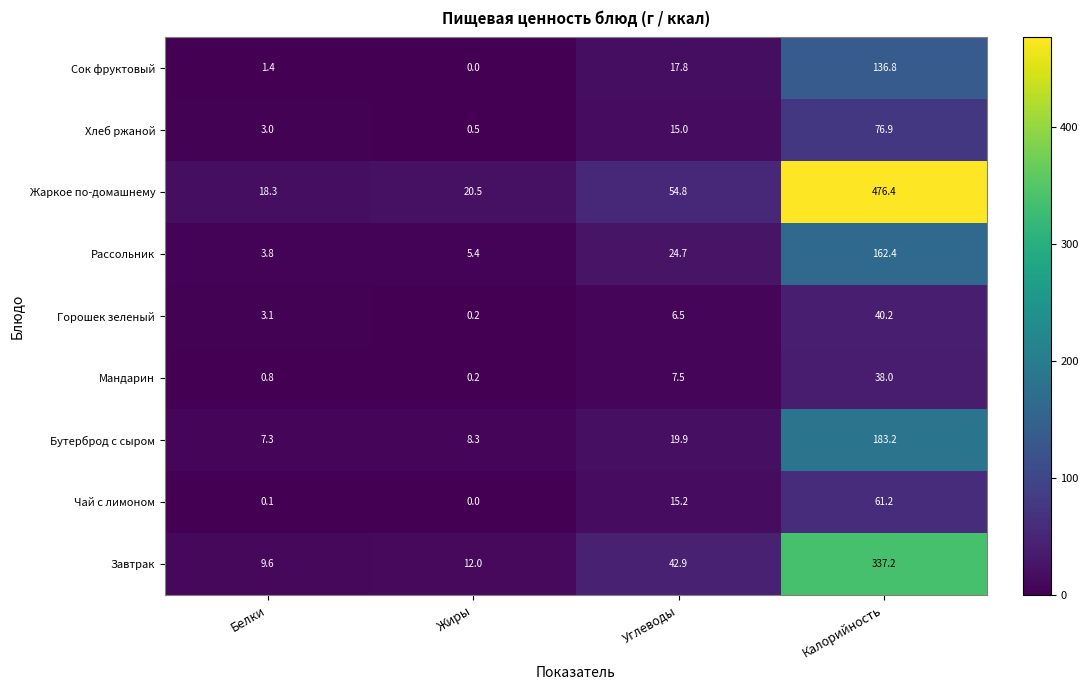

What is the total value across all series at Жиры?

47.1